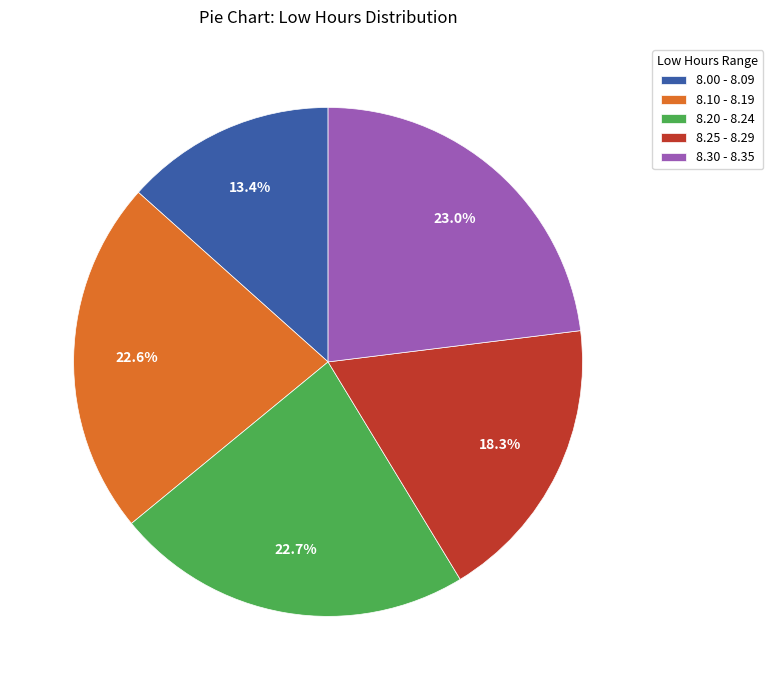

What is the smallest slice in the pie chart?

8.00 - 8.09